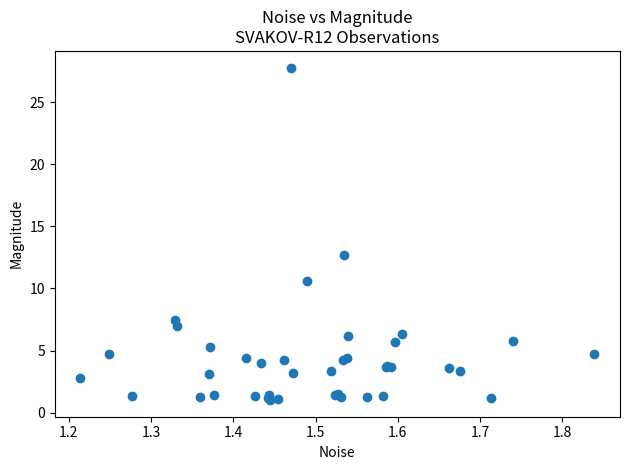

What Y value in the scatter plot is closest to 14?

12.7